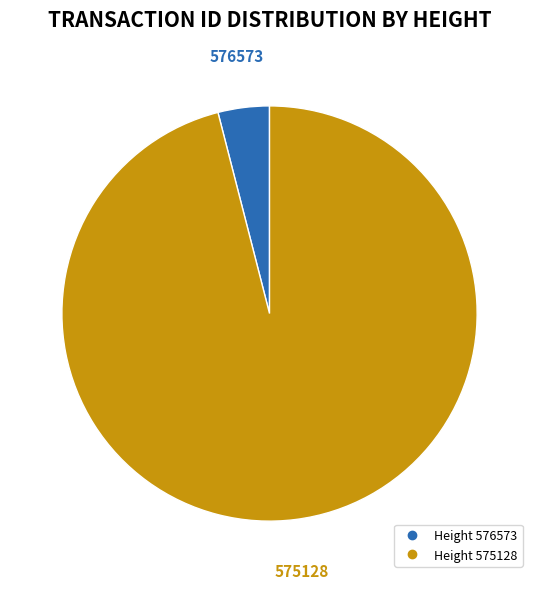

Does any single category account for the majority?

Yes